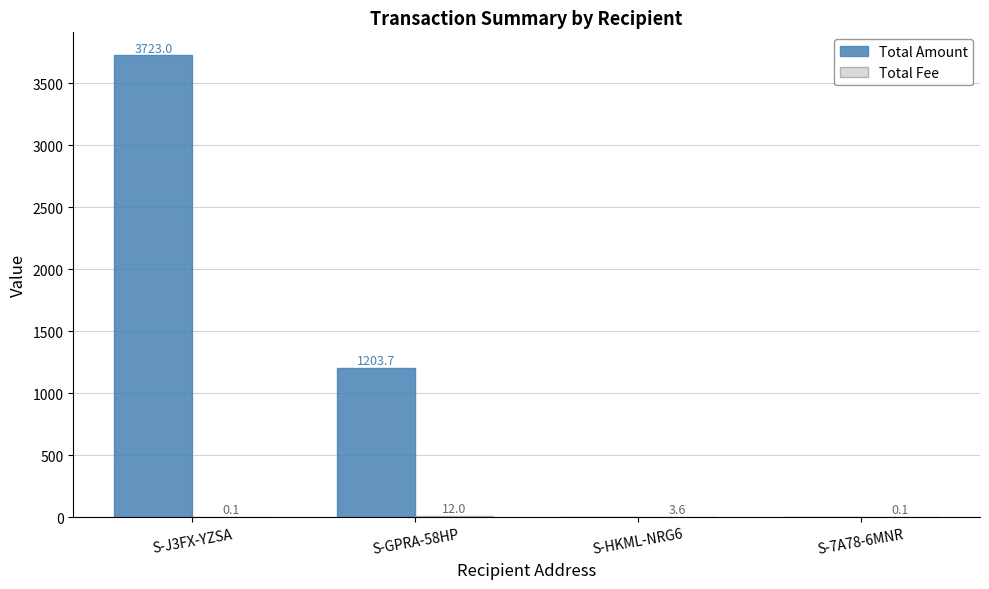

Between S-GPRA-58HP and S-HKML-NRG6, which series saw the biggest shift?

Total Amount